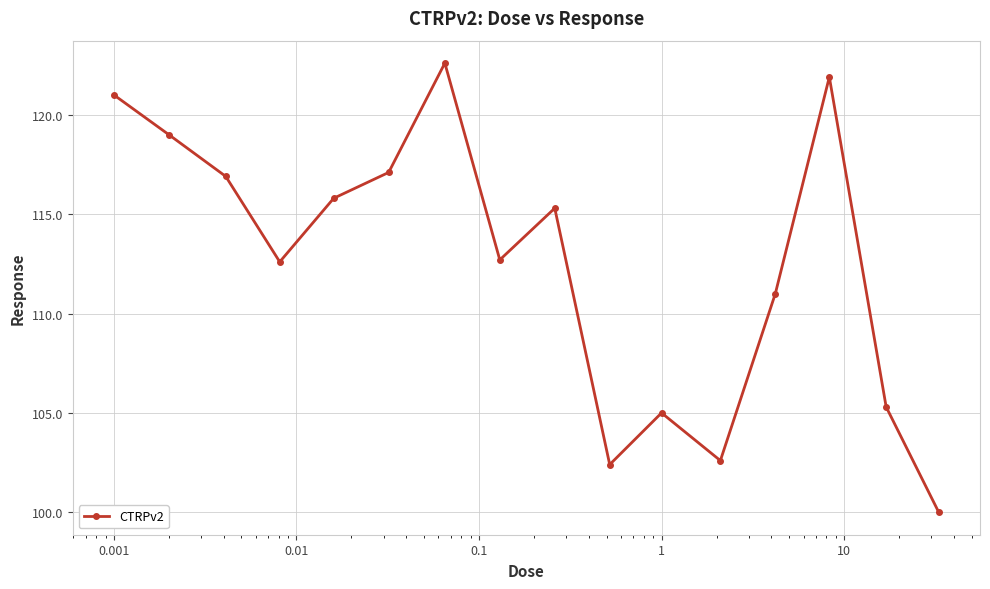

What is the smallest value displayed?

100.0